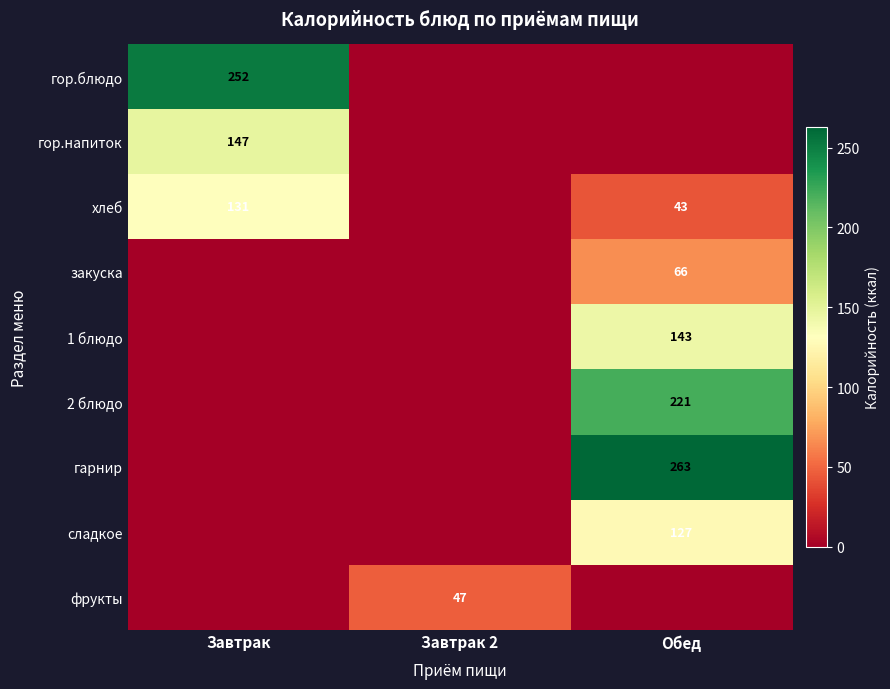

True or false: хлеб has a value of 72 at Завтрак.

False